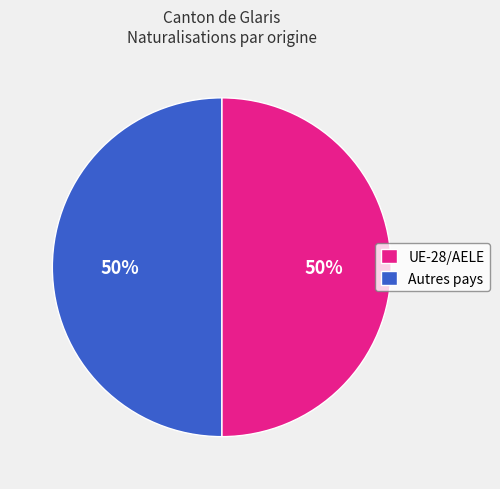

What percentage is the Autres pays slice, to the nearest percent?

50%